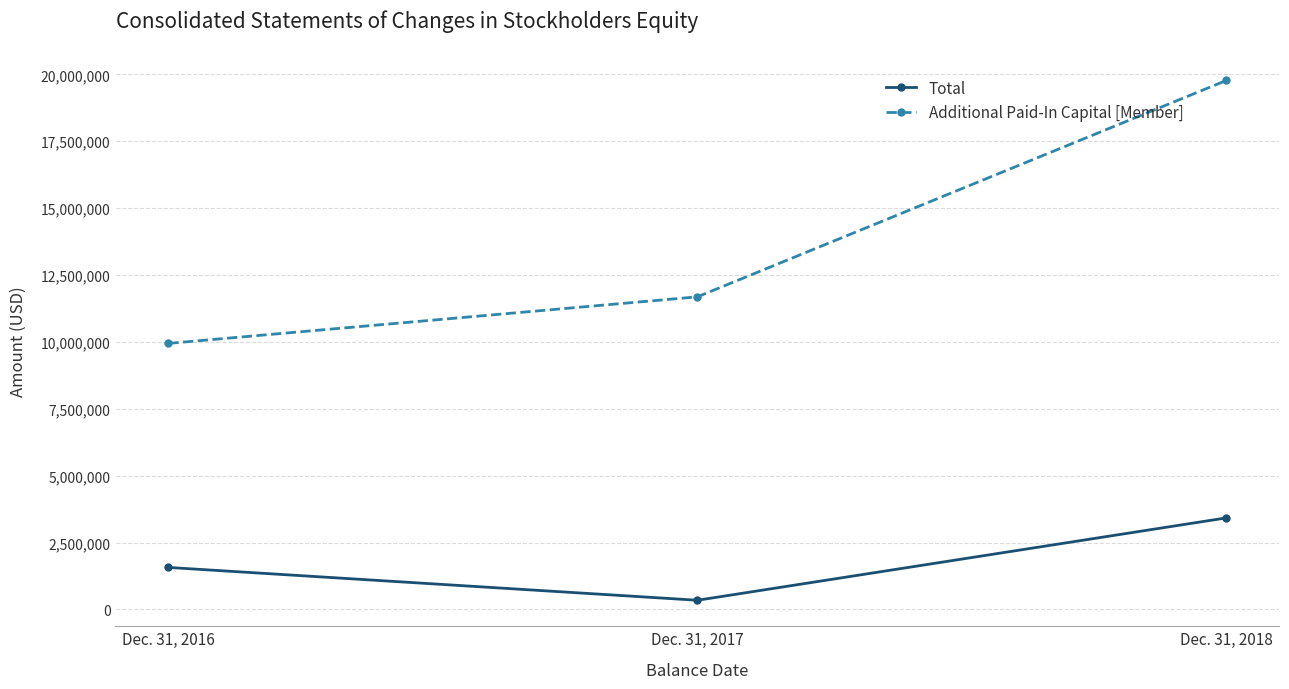

What is the sum of all Total values?

5335655